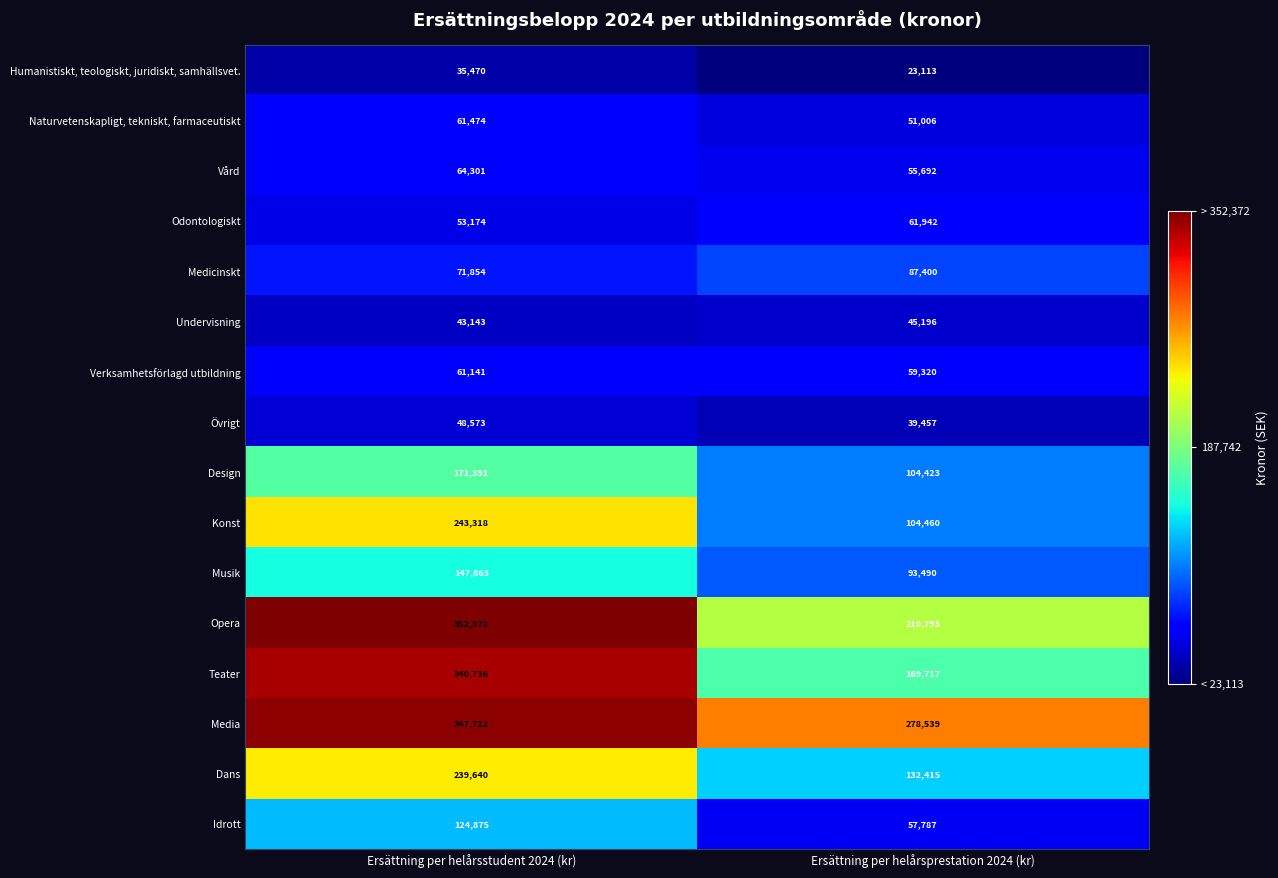

Rank the categories by Vård value from lowest to highest.

Ersättning per helårsprestation 2024 (kr), Ersättning per helårsstudent 2024 (kr)